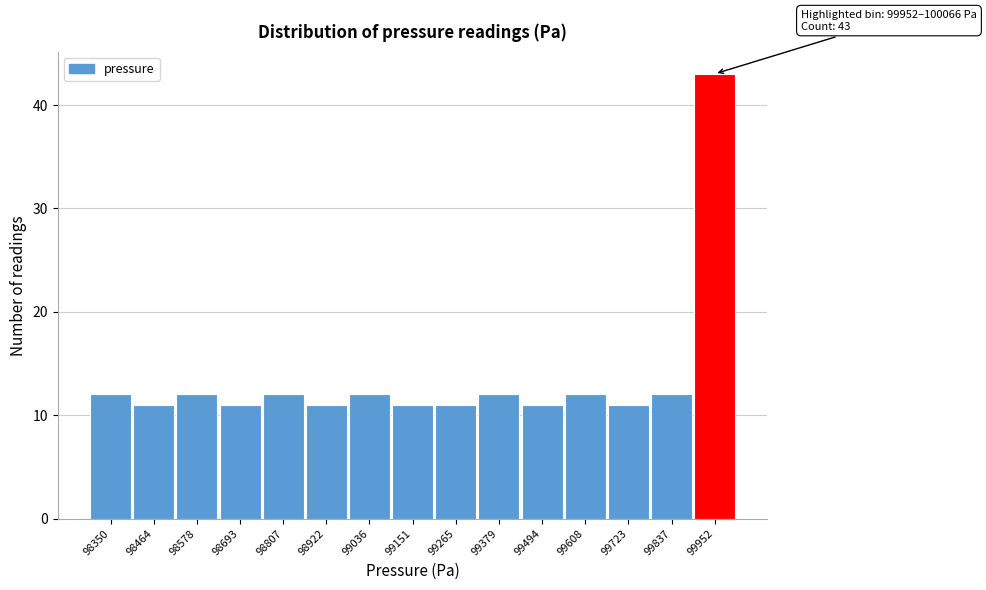

Reading right to left, extract all data points from this chart.

43	12	11	12	11	12	11	11	12	11	12	11	12	11	12